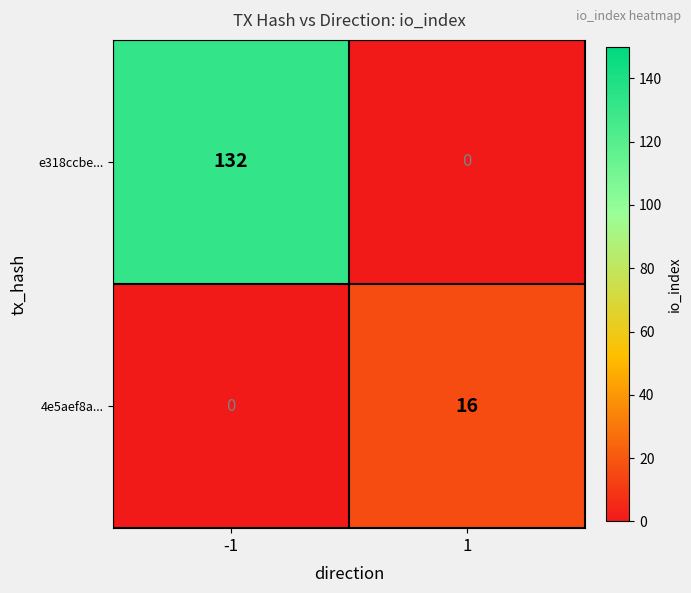

Which series has the largest range (max minus min)?

e318ccbe...